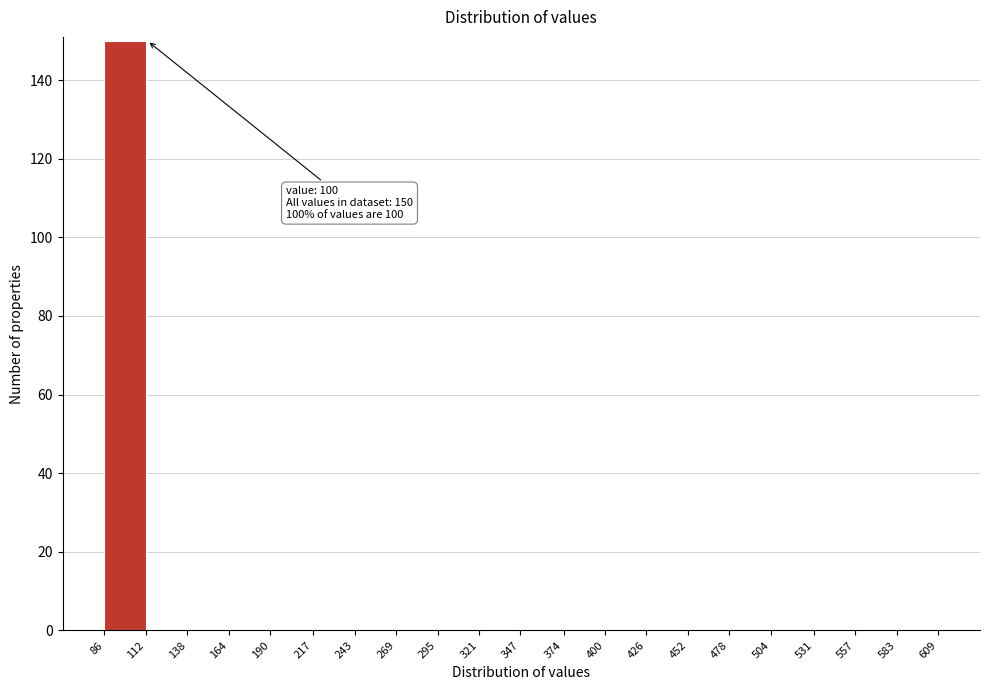

Over which range of the x-axis is the bar tallest?

86 to 112